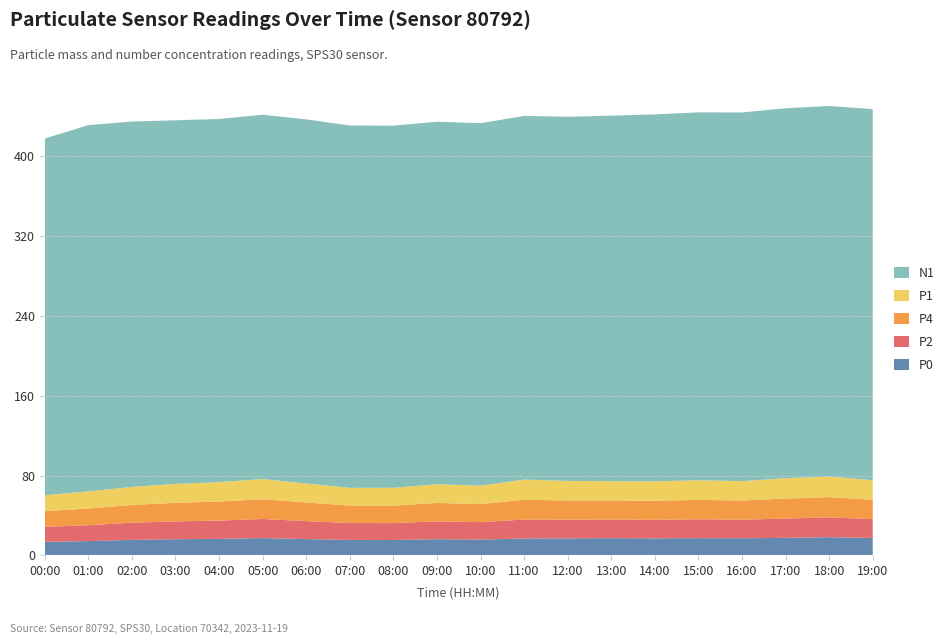

Reading left to right, transcribe all the data shown in this chart.

P0: 00:00=13.6	01:00=14.4	02:00=15.6	03:00=16.3	04:00=16.6	05:00=17.4	06:00=16.4	07:00=15.5	08:00=15.5	09:00=16.3	10:00=15.9	11:00=17.1	12:00=17.1	13:00=17.3	14:00=17.1	15:00=17.4	16:00=17.2	17:00=17.6	18:00=18.3	19:00=17.5
P2: 00:00=15.1	01:00=16.0	02:00=17.2	03:00=17.9	04:00=18.3	05:00=19.1	06:00=18.0	07:00=16.9	08:00=16.9	09:00=17.9	10:00=17.4	11:00=18.9	12:00=18.7	13:00=18.7	14:00=18.6	15:00=18.9	16:00=18.7	17:00=19.3	18:00=19.8	19:00=18.9
P4: 00:00=15.7	01:00=16.7	02:00=17.8	03:00=18.6	04:00=19.1	05:00=19.8	06:00=18.7	07:00=17.5	08:00=17.5	09:00=18.5	10:00=18.1	11:00=19.8	12:00=19.3	13:00=19.1	14:00=19.1	15:00=19.4	16:00=19.2	17:00=20.0	18:00=20.3	19:00=19.4
P1: 00:00=16.1	01:00=17.1	02:00=18.1	03:00=18.9	04:00=19.4	05:00=20.2	06:00=19.0	07:00=17.8	08:00=17.8	09:00=18.8	10:00=18.4	11:00=20.2	12:00=19.6	13:00=19.3	14:00=19.4	15:00=19.7	16:00=19.4	17:00=20.4	18:00=20.5	19:00=19.6
N1: 00:00=357.5	01:00=367.2	02:00=366.2	03:00=364.5	04:00=364.0	05:00=365.2	06:00=365.0	07:00=363.2	08:00=363.0	09:00=363.3	10:00=363.3	11:00=364.5	12:00=365.0	13:00=366.3	14:00=367.8	15:00=368.7	16:00=369.5	17:00=370.8	18:00=371.5	19:00=372.0